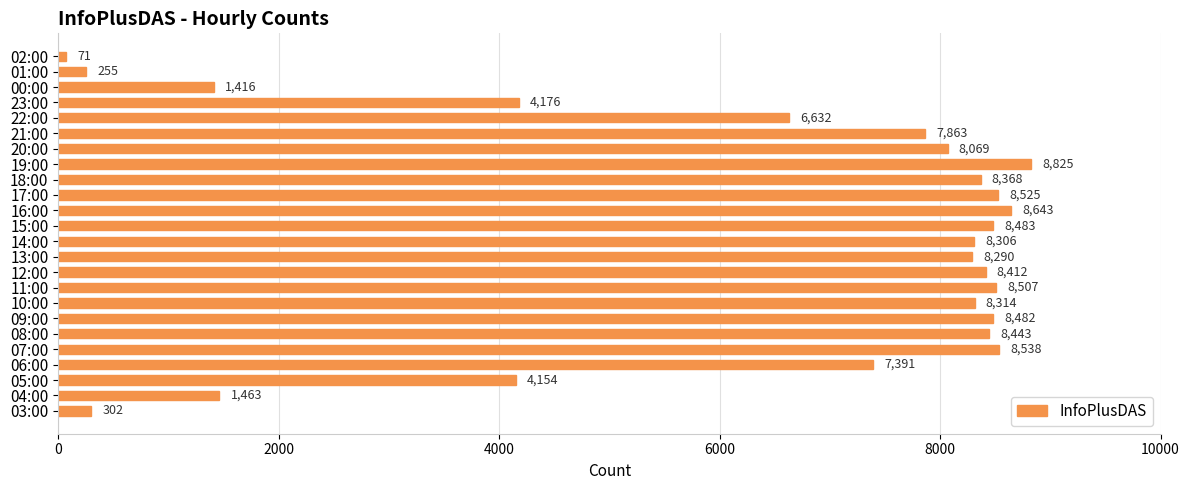

Rank the categories by value from highest to lowest.

19:00, 16:00, 07:00, 17:00, 11:00, 15:00, 09:00, 08:00, 12:00, 18:00, 10:00, 14:00, 13:00, 20:00, 21:00, 06:00, 22:00, 23:00, 05:00, 04:00, 00:00, 03:00, 01:00, 02:00